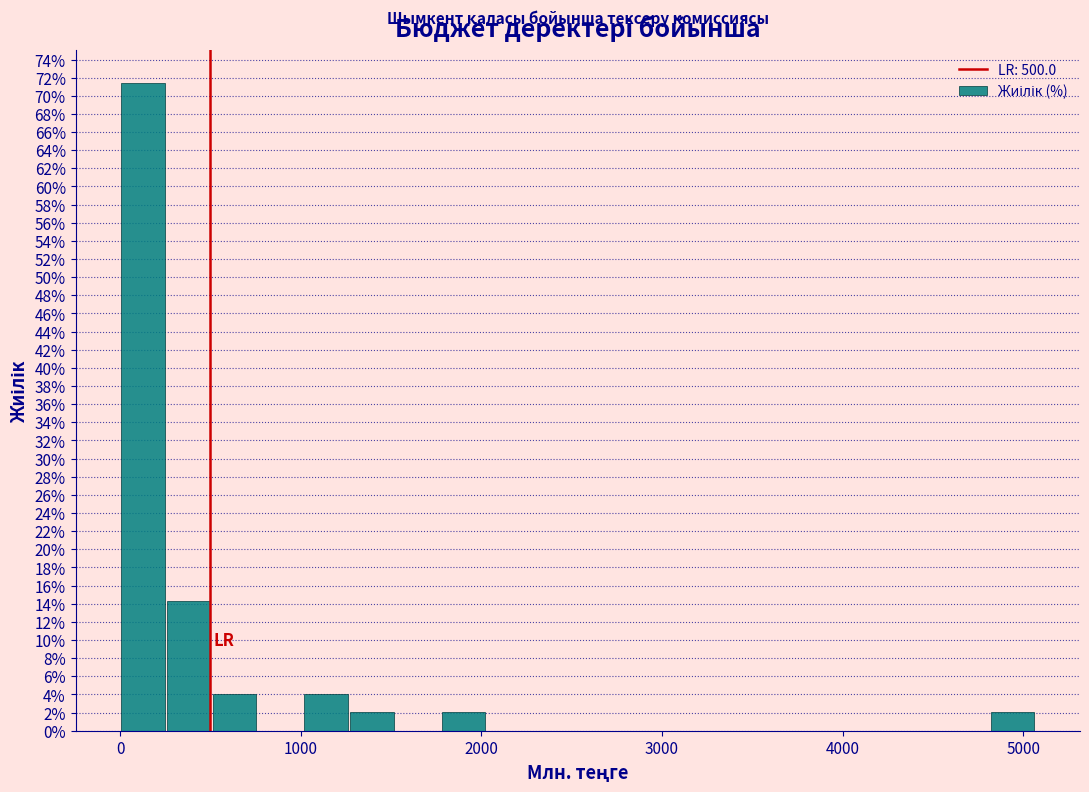

Around what value on the x-axis is the tallest bar? Give the approximate position of its centre, as read against the axis.

100